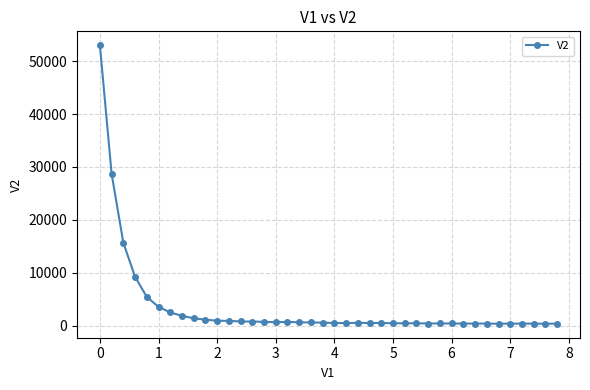

What is the difference between the maximum and minimum values?

52601